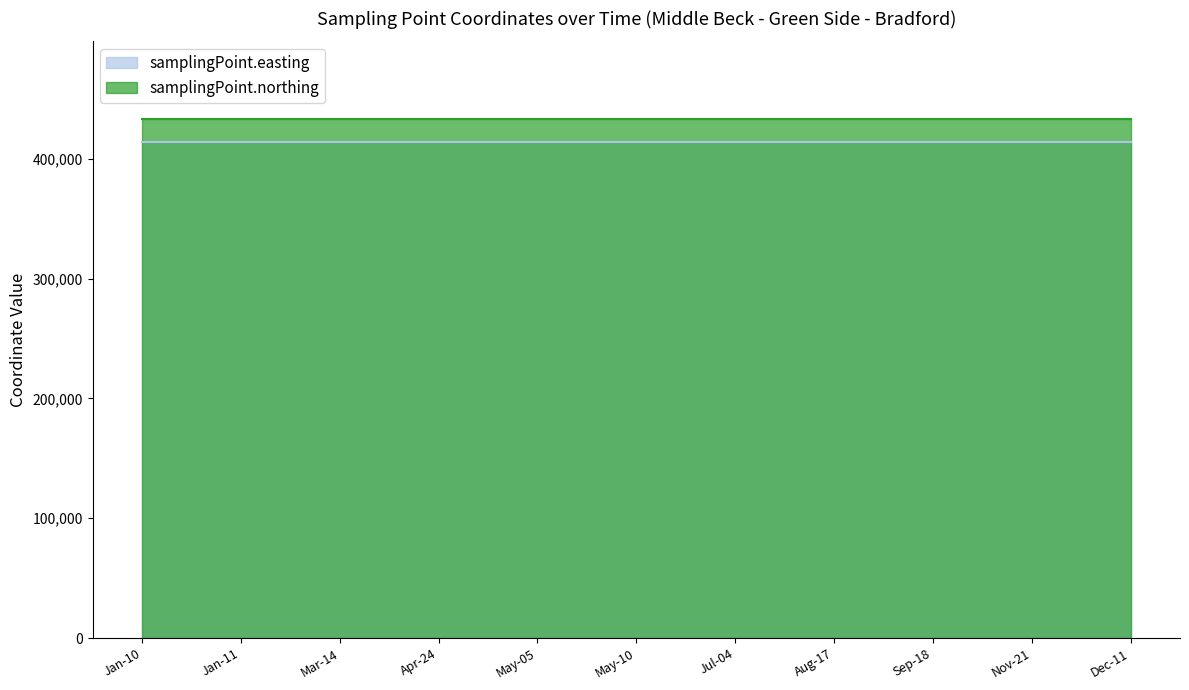

Is it true that samplingPoint.northing equals 433222 at 2017-03?

True